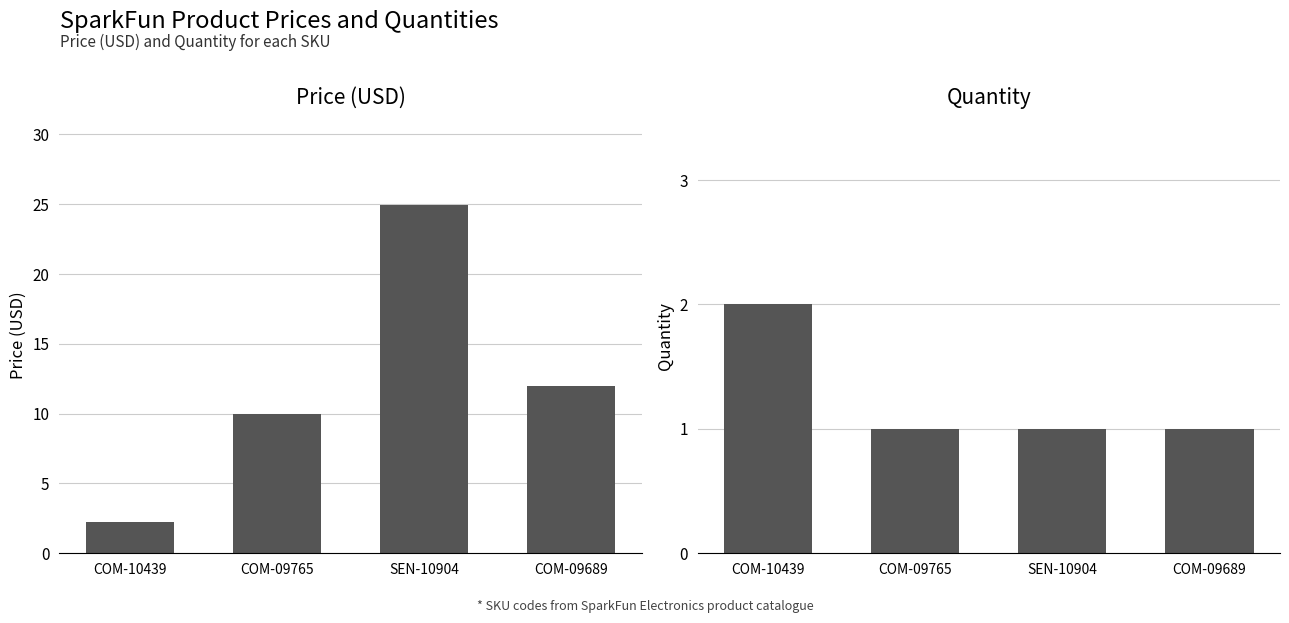

What is the greatest value displayed?

24.9